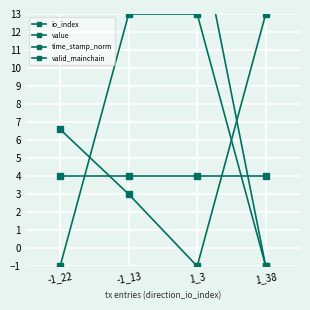

List the series in order of their peak value, lowest first.

valid_mainchain, io_index, value, time_stamp_norm